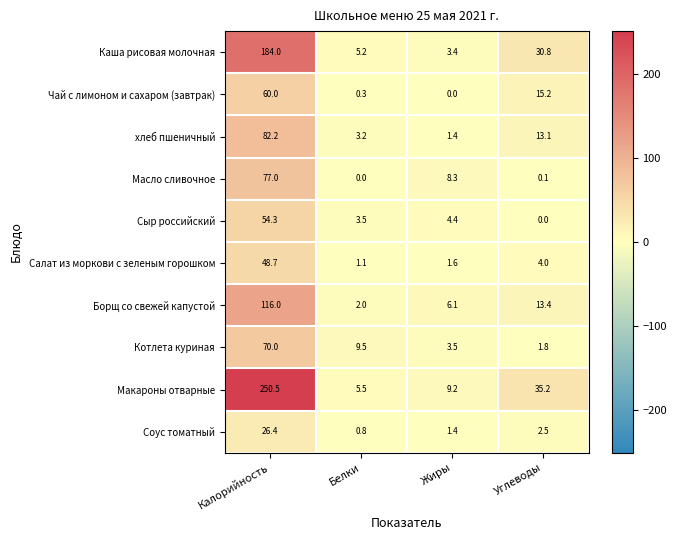

At which category is the sum across all series the highest?

Калорийность